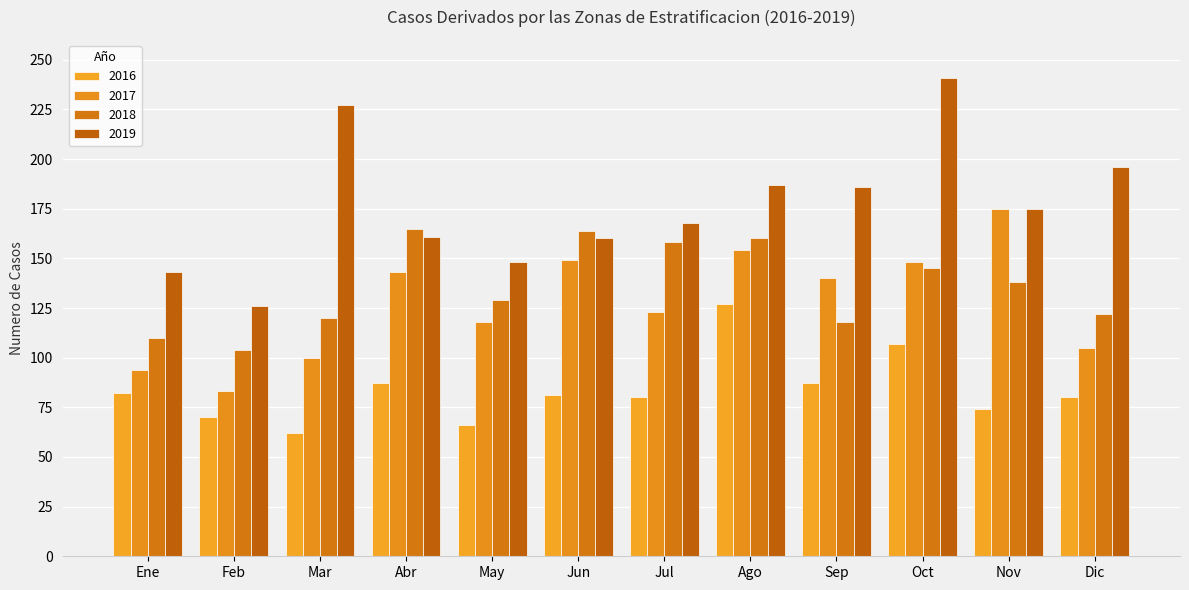

What is the difference between the maximum and minimum values in the 2019 series?

115